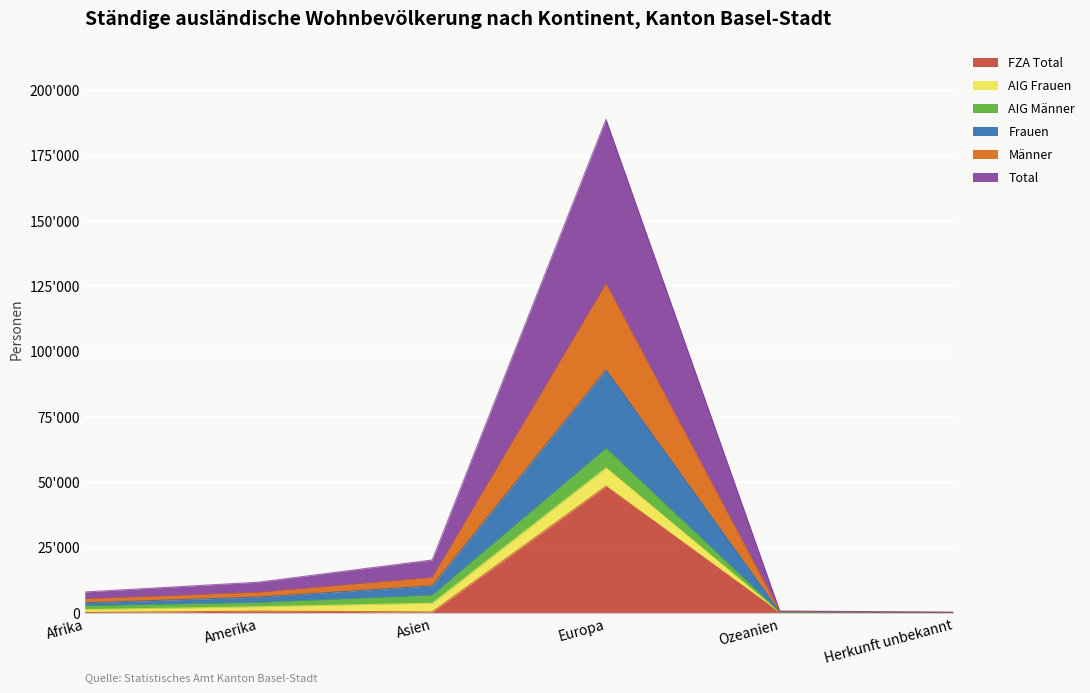

Is the value of Männer at Ozeanien greater than the value of Total at Ozeanien?

Yes